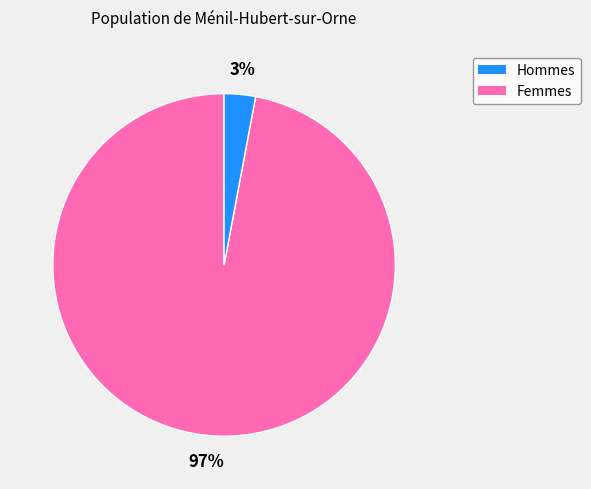

To the nearest percent, what is the average slice percentage?

50%